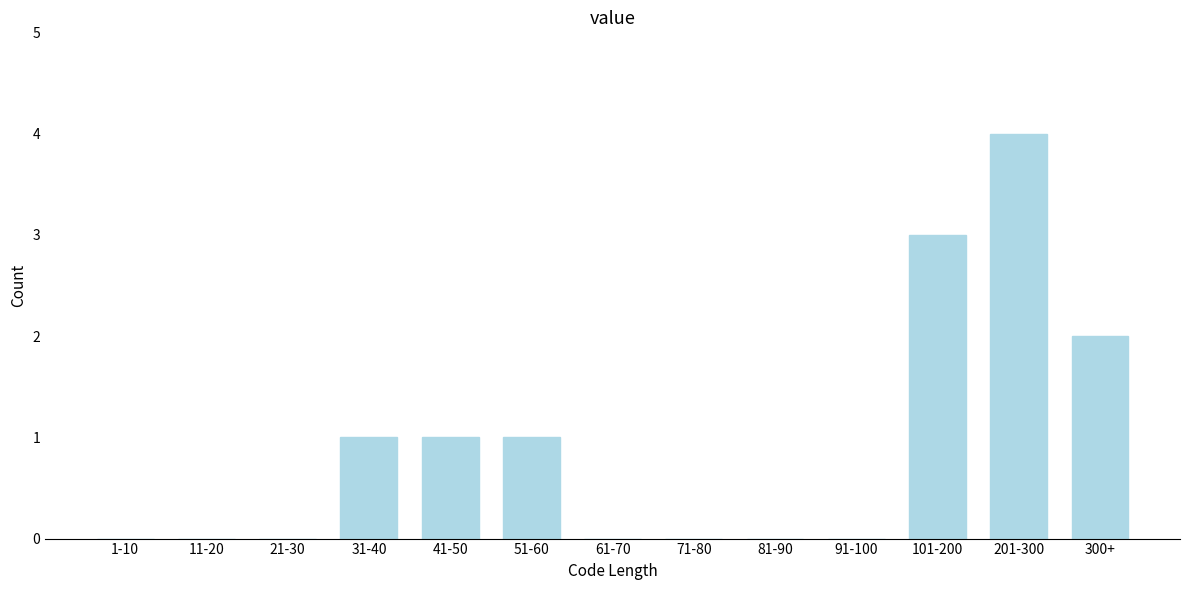

Reading right to left, what are all the values shown in this chart?

300+=2	201-300=4	101-200=3	91-100=0	81-90=0	71-80=0	61-70=0	51-60=1	41-50=1	31-40=1	21-30=0	11-20=0	1-10=0